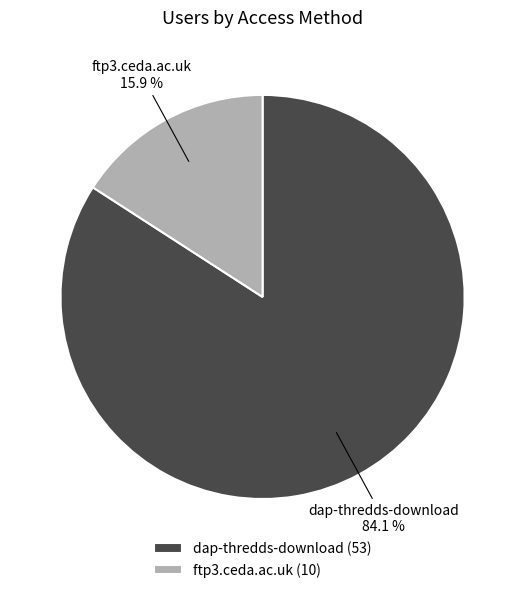

Does dap-thredds-download account for over 50% of the chart?

Yes